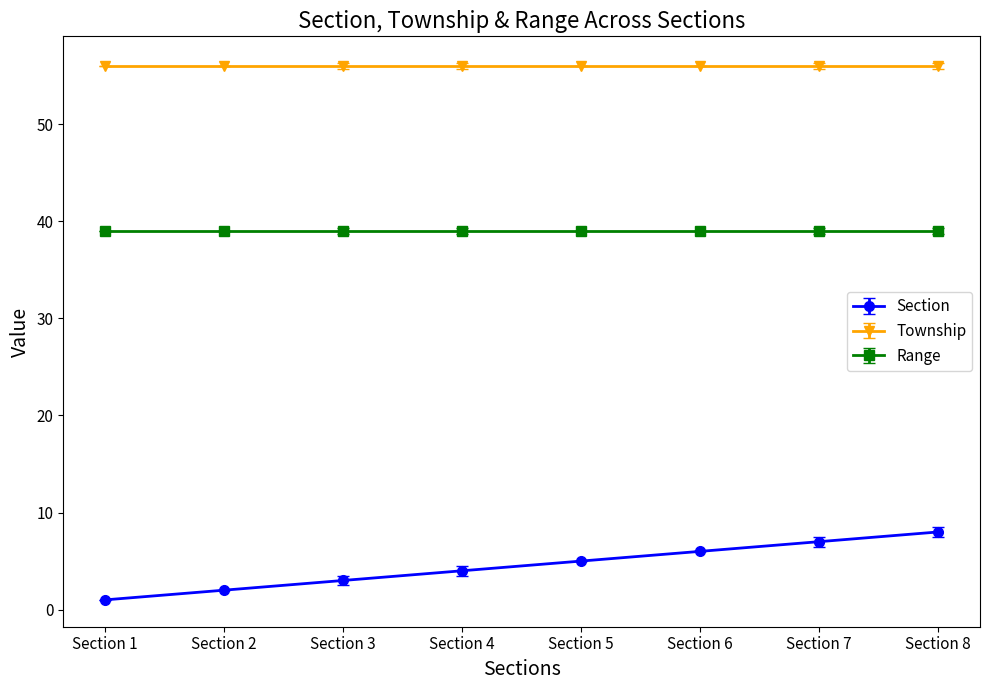

Reading right to left, extract all data points from this chart.

Section: 8	7	6	5	4	3	2	1
Township: 56	56	56	56	56	56	56	56
Range: 39	39	39	39	39	39	39	39